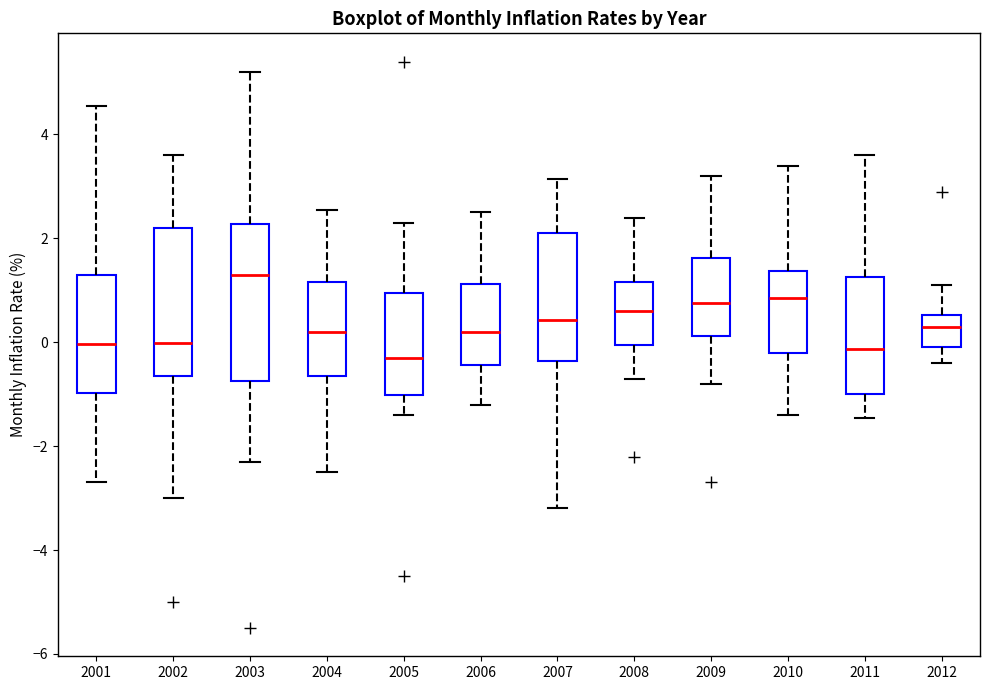

Reading left to right, transcribe this box plot: for each box, give where its median line is, the range the box spans, and where its two whiskers end, as read against the y-axis. The values are not printed on the chart, so give them approximately, as read against the axis.

2001: median 0.0, box -1.0 to 1.4, whiskers -2.6 to 4.6
2002: median 0.0, box -0.6 to 2.2, whiskers -3.0 to 3.6
2003: median 1.4, box -0.8 to 2.2, whiskers -2.2 to 5.2
2004: median 0.2, box -0.6 to 1.2, whiskers -2.4 to 2.6
2005: median -0.2, box -1.0 to 1.0, whiskers -1.4 to 2.4
2006: median 0.2, box -0.4 to 1.2, whiskers -1.2 to 2.6
2007: median 0.4, box -0.4 to 2.2, whiskers -3.2 to 3.2
2008: median 0.6, box 0.0 to 1.2, whiskers -0.6 to 2.4
2009: median 0.8, box 0.2 to 1.6, whiskers -0.8 to 3.2
2010: median 0.8, box -0.2 to 1.4, whiskers -1.4 to 3.4
2011: median -0.2, box -1.0 to 1.2, whiskers -1.4 to 3.6
2012: median 0.4, box 0.0 to 0.6, whiskers -0.4 to 1.2